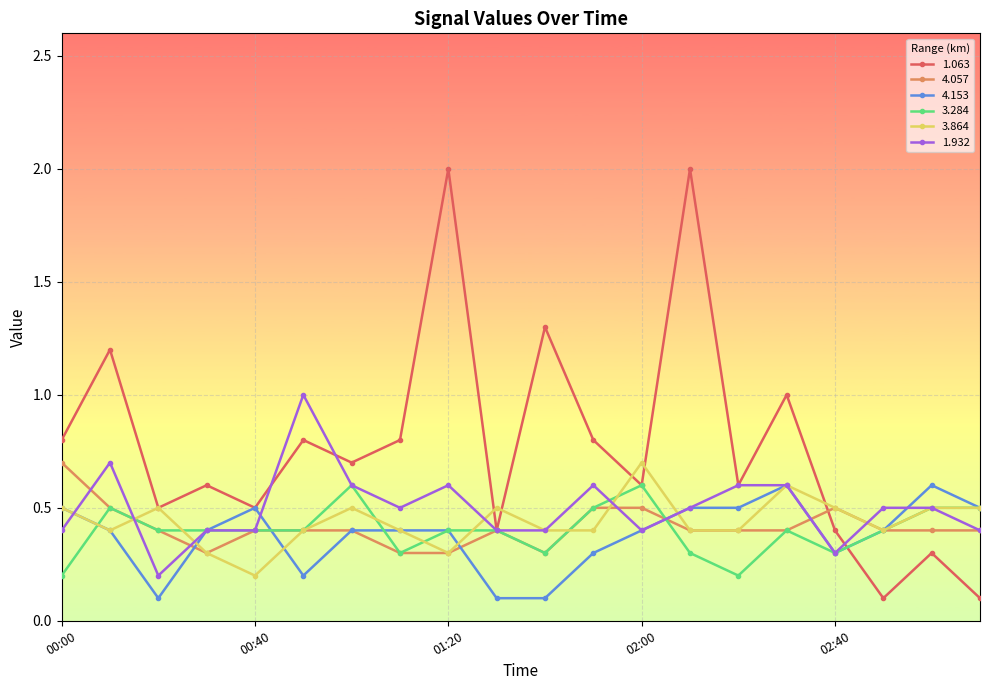

How many lines are shown in the chart?

6